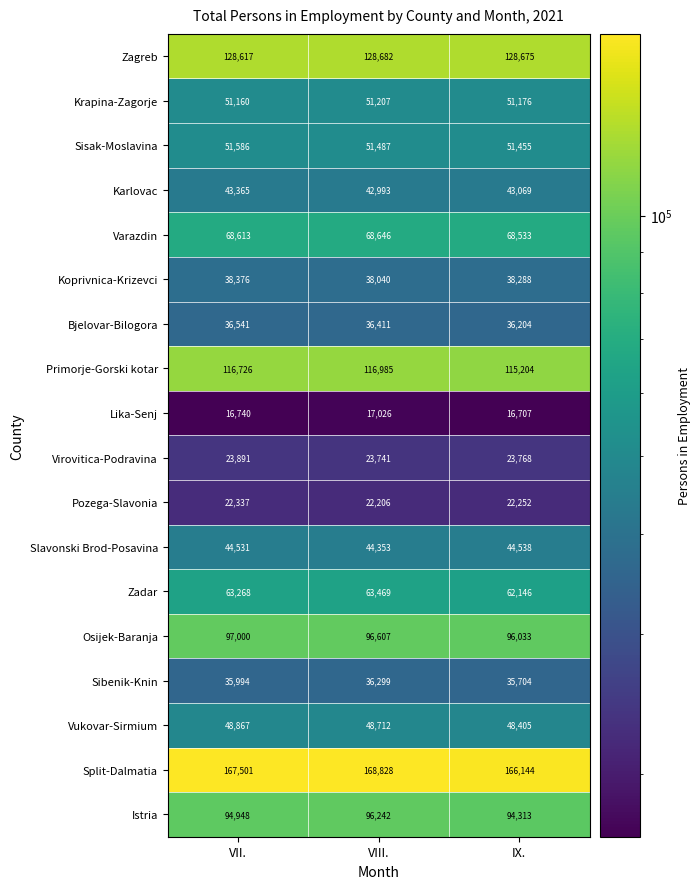

Where does the Vukovar-Sirmium series first go above 48712?

VII.